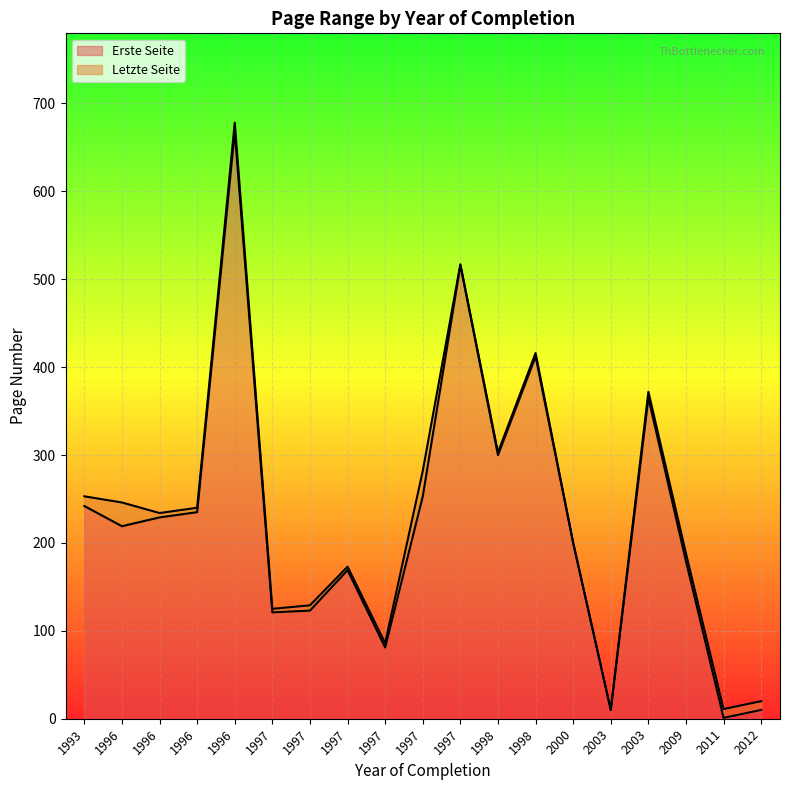

What is the spread (max minus min) of values at 1996?

27